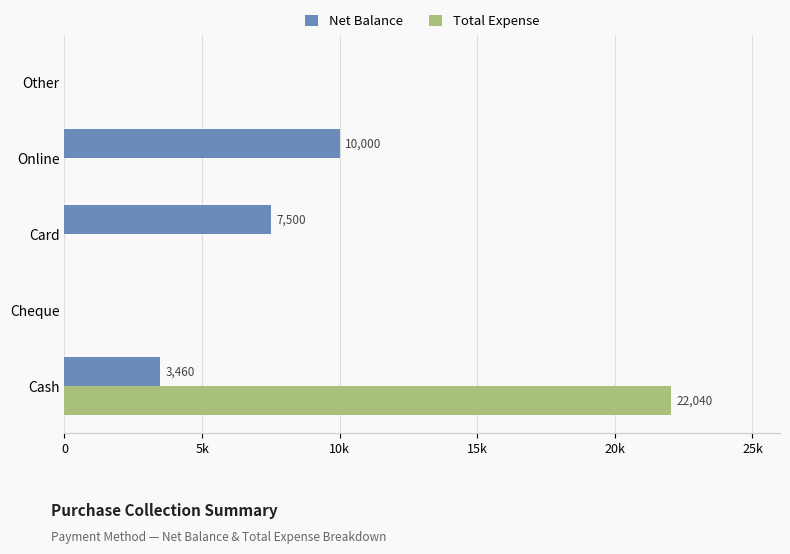

What are all the series names shown in the legend?

Net Balance, Total Expense